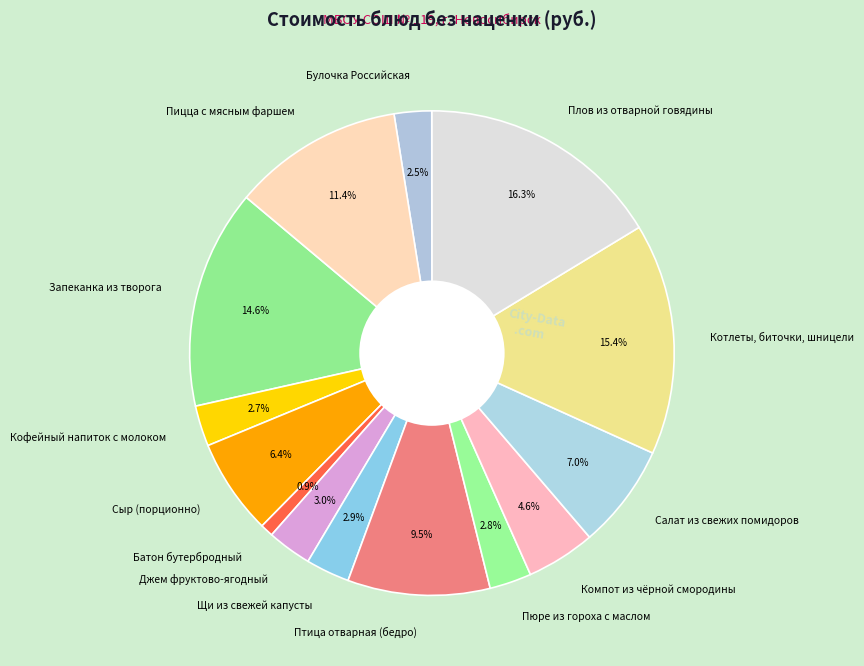

Which has a higher value, Сыр (порционно) or Пюре из гороха с маслом?

Сыр (порционно)